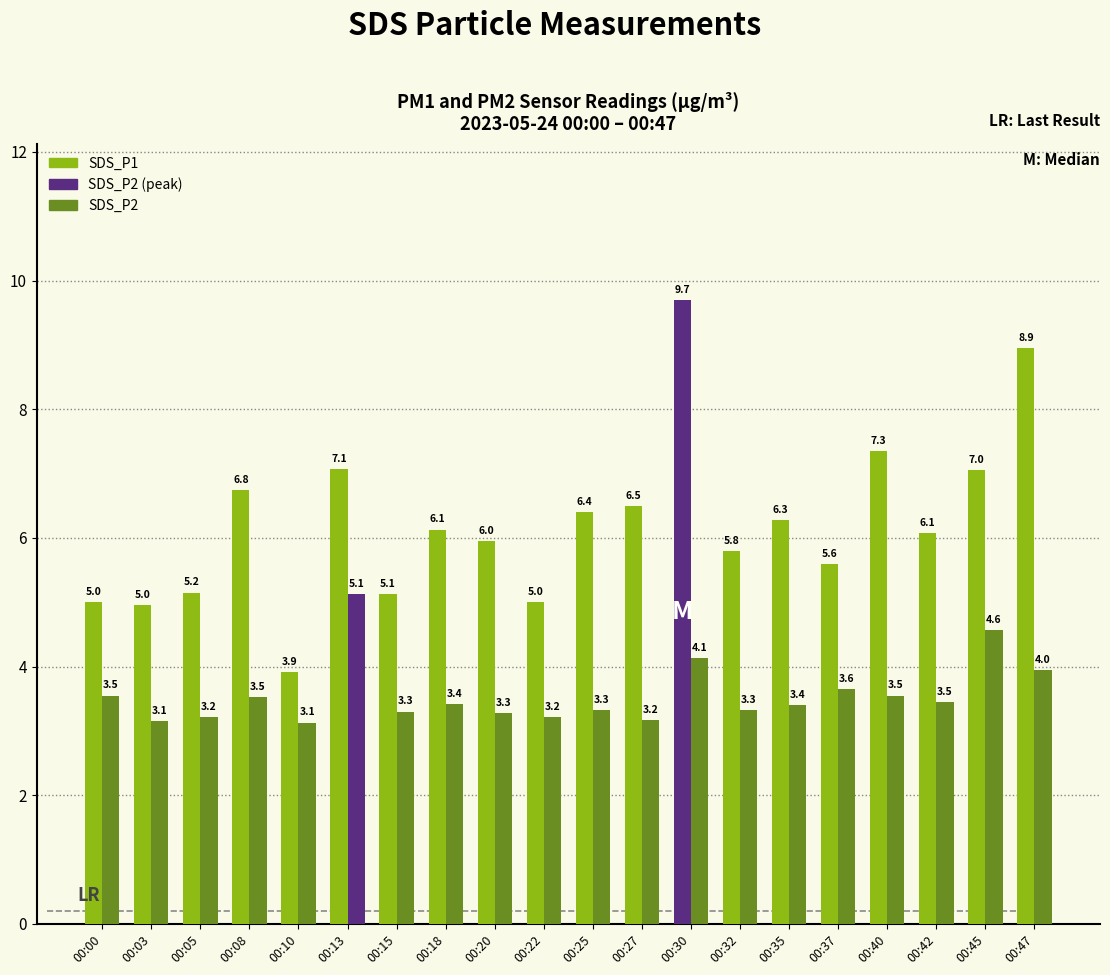

What is the maximum value shown in the chart?

9.7